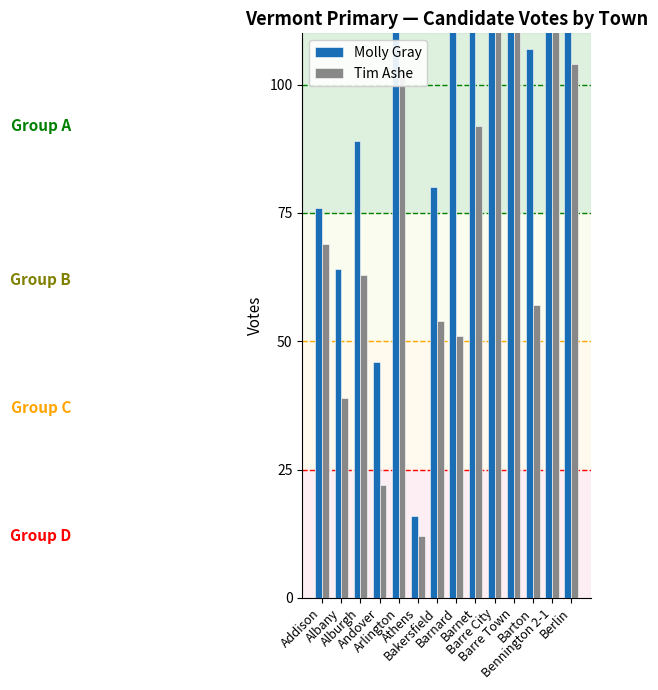

What is the spread (max minus min) of values at Barton?

50